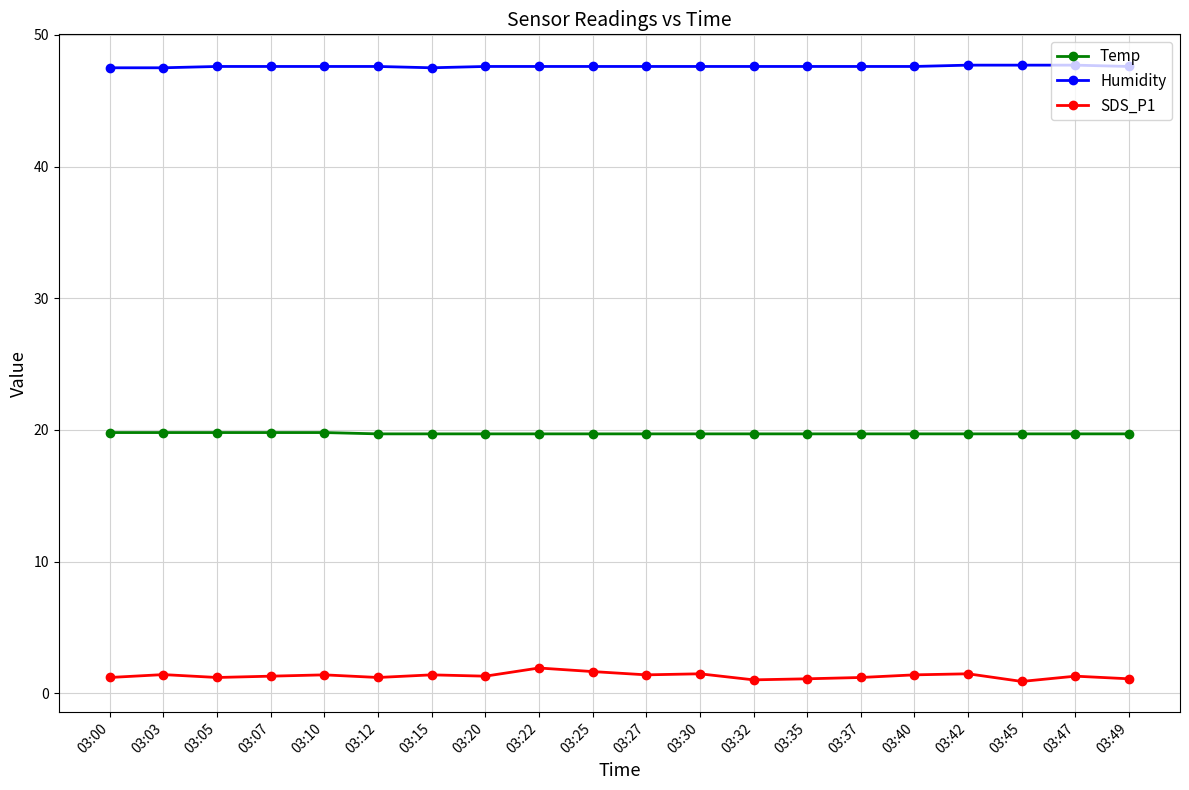

Does the chart display data point markers on the line(s)?

Yes